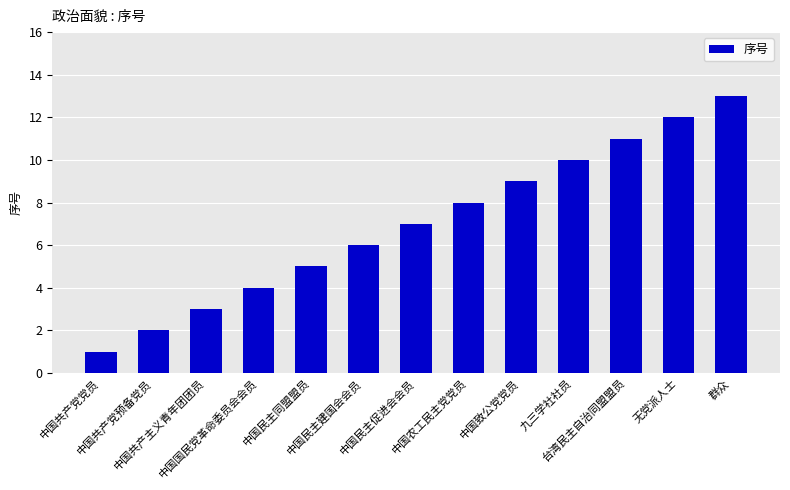

What is the change in value from 中国共产党党员 to 中国共产主义青年团团员?

+2